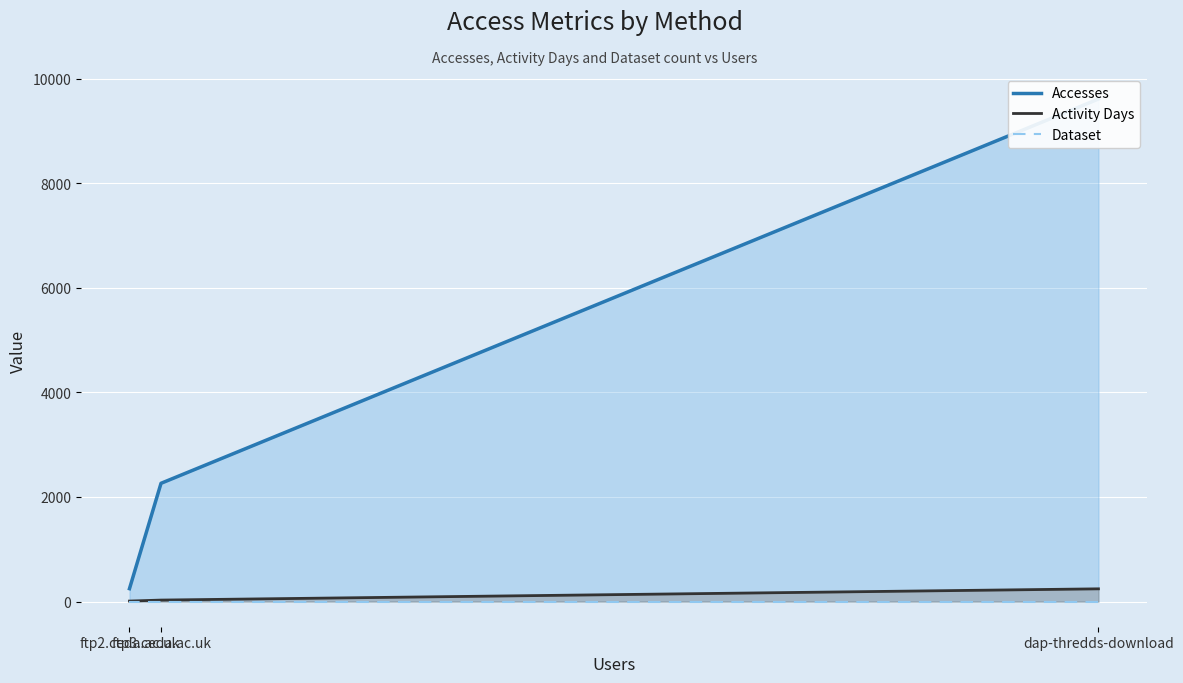

Which category has the lowest value across all series?

dap-thredds-download